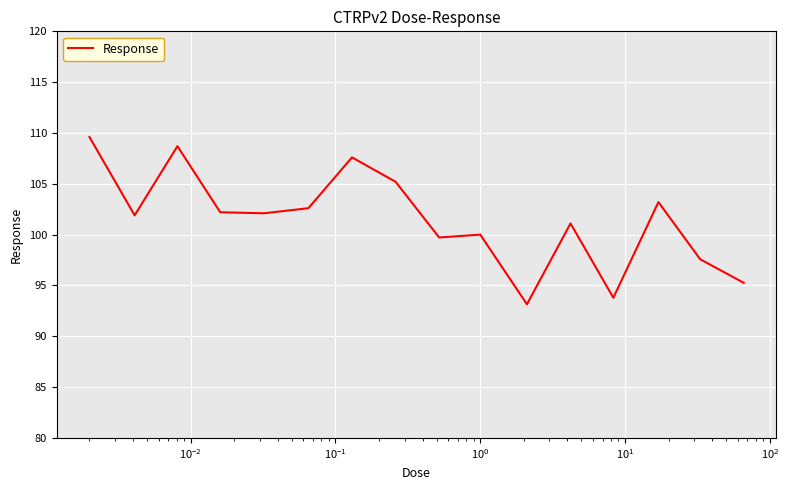

Does the chart display data point markers on the line(s)?

No